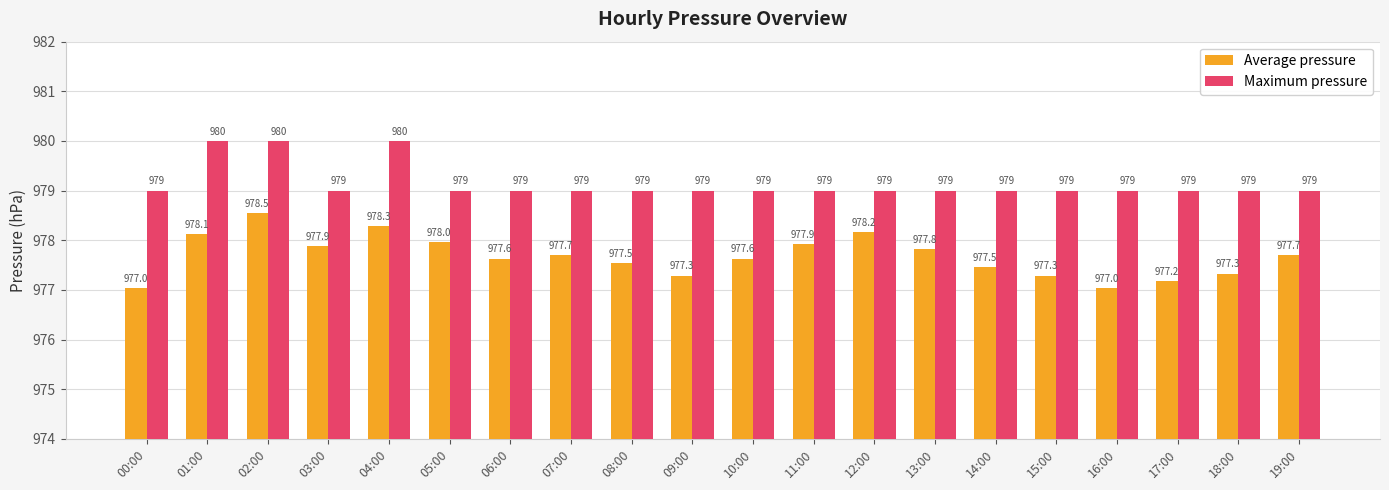

How many values in the Maximum pressure series exceed 979?

3